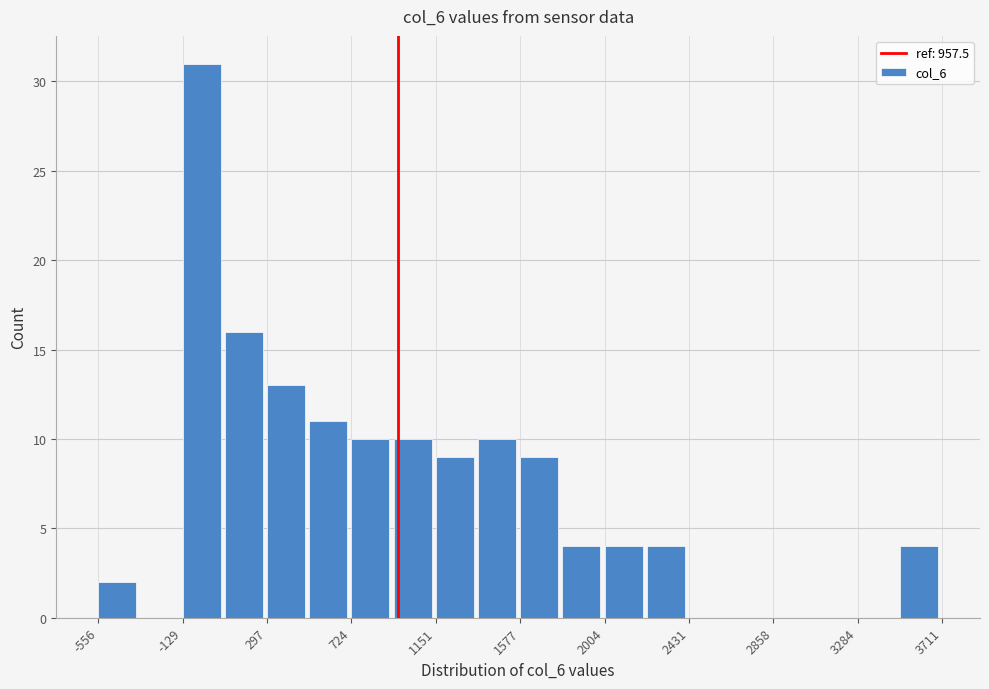

Over which range of the x-axis is the bar tallest?

-150 to 100